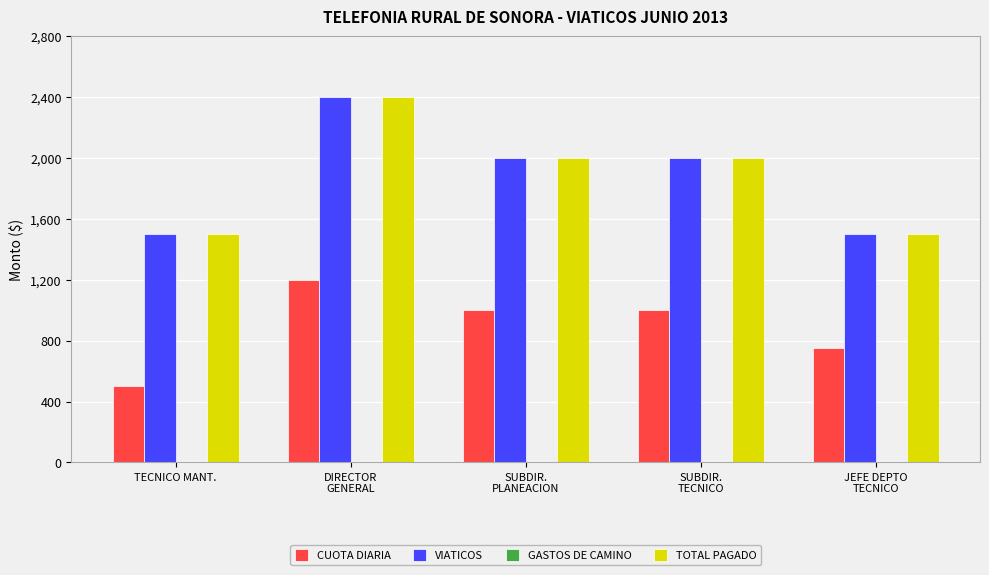

What is the average value of the VIATICOS series?

1880